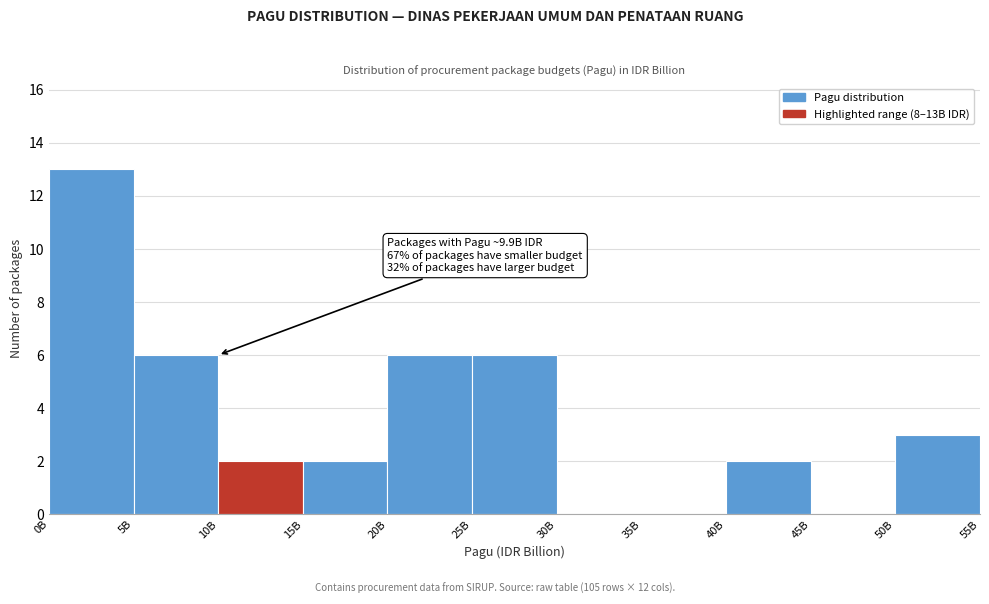

Reading left to right, list all the values displayed in this chart.

0B=13	5B=6	10B=2	15B=2	20B=6	25B=6	30B=0	35B=0	40B=2	45B=0	50B=3